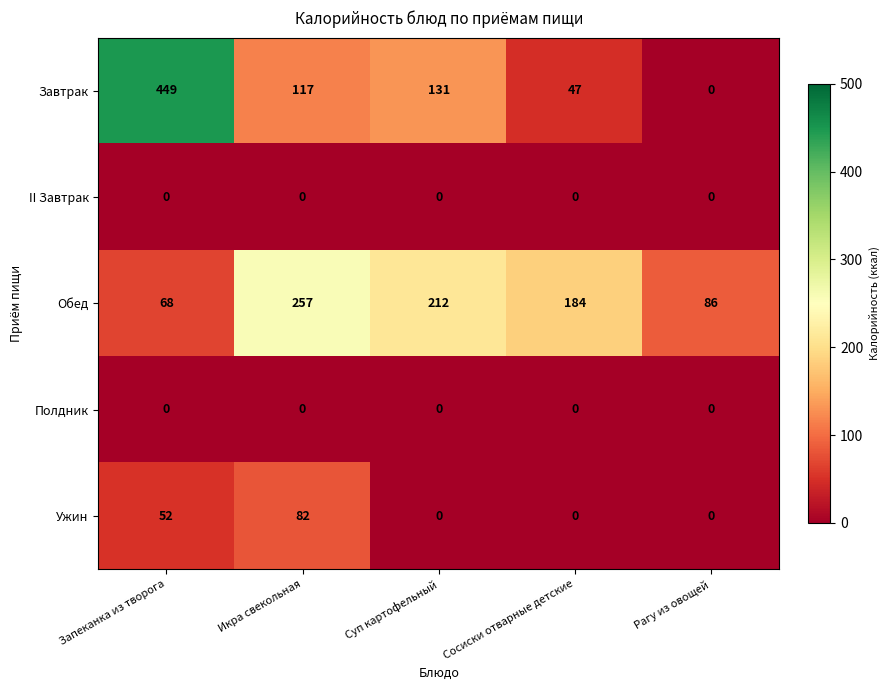

The value of Полдник at Запеканка из творога is 0. True or false?

True